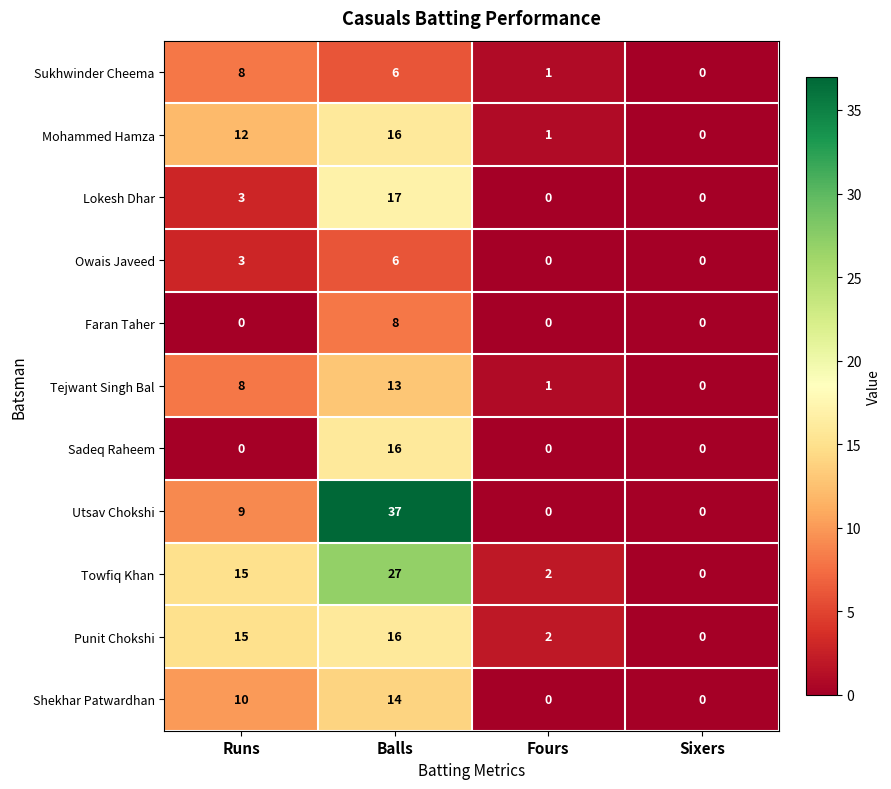

What value does the Towfiq Khan series have at Runs?

15